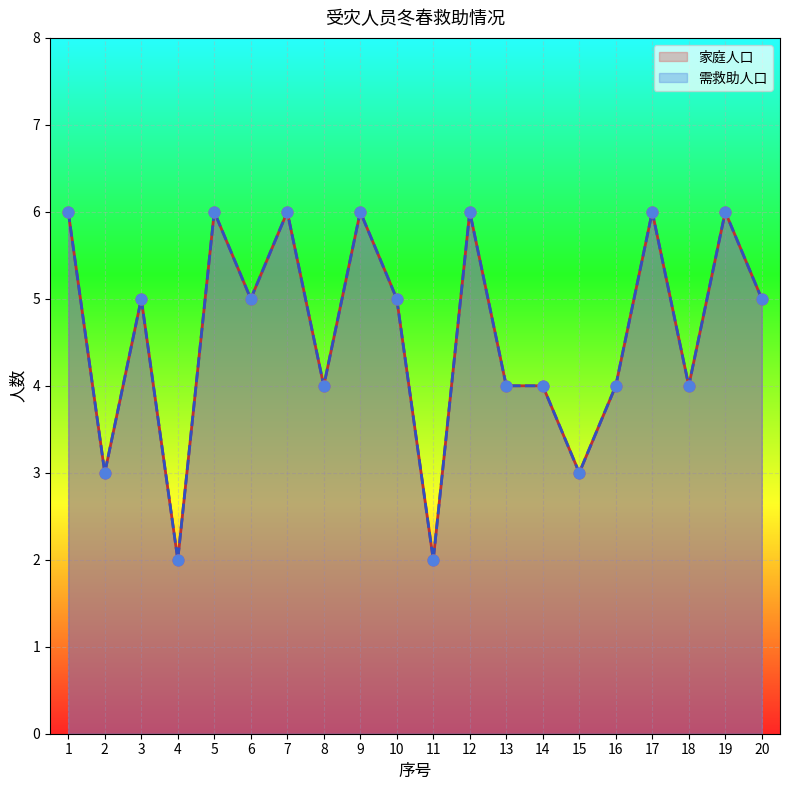

Which series has the largest total across all categories?

家庭人口